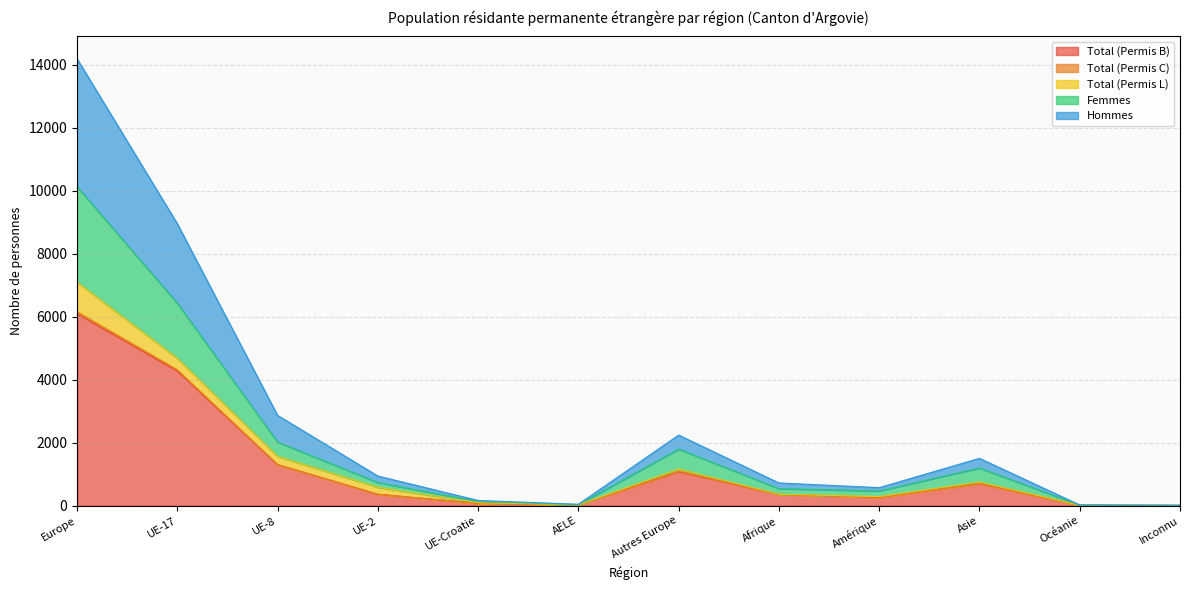

How many data points in Hommes are less than 938?

6